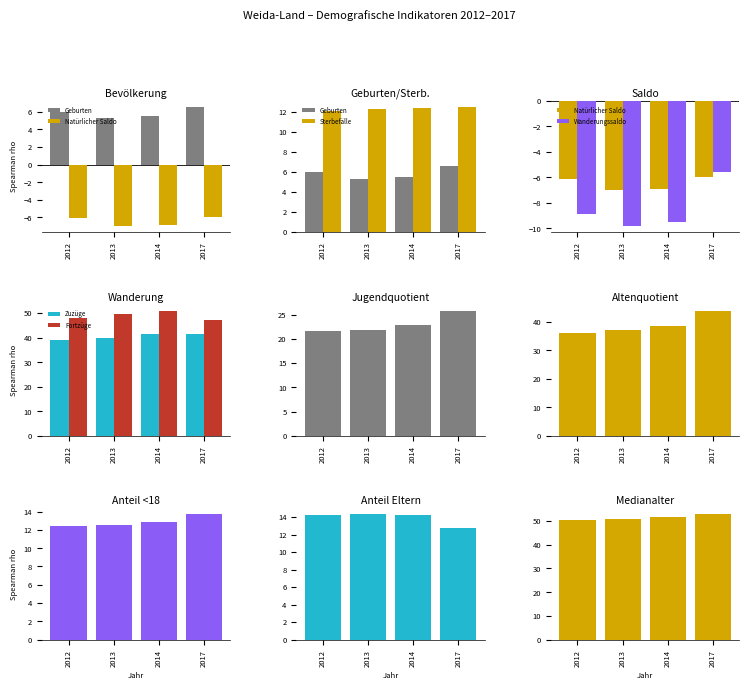

Which series has the largest range (max minus min)?

Wanderungssaldo